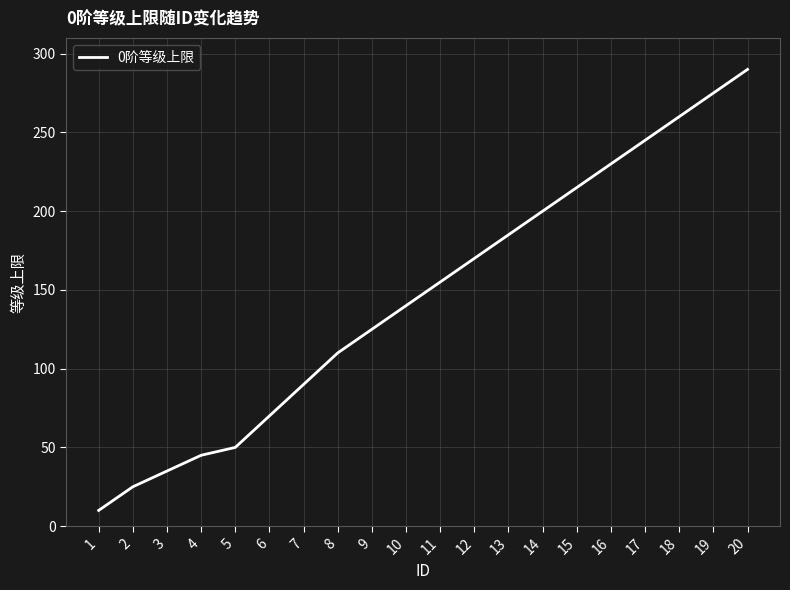

What is the greatest value displayed?

290